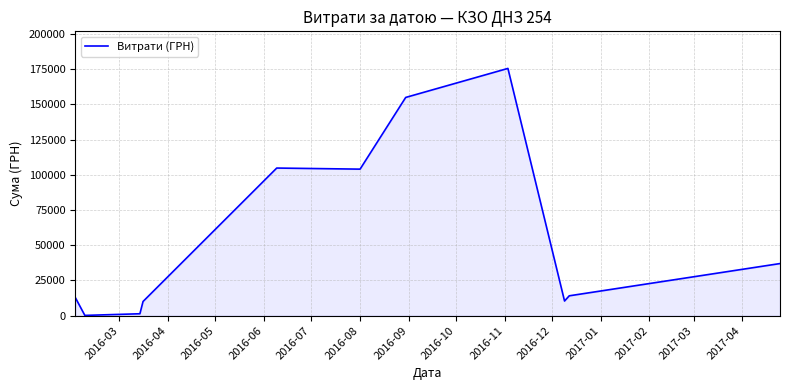

What is the difference between the maximum and minimum values?

175355.0